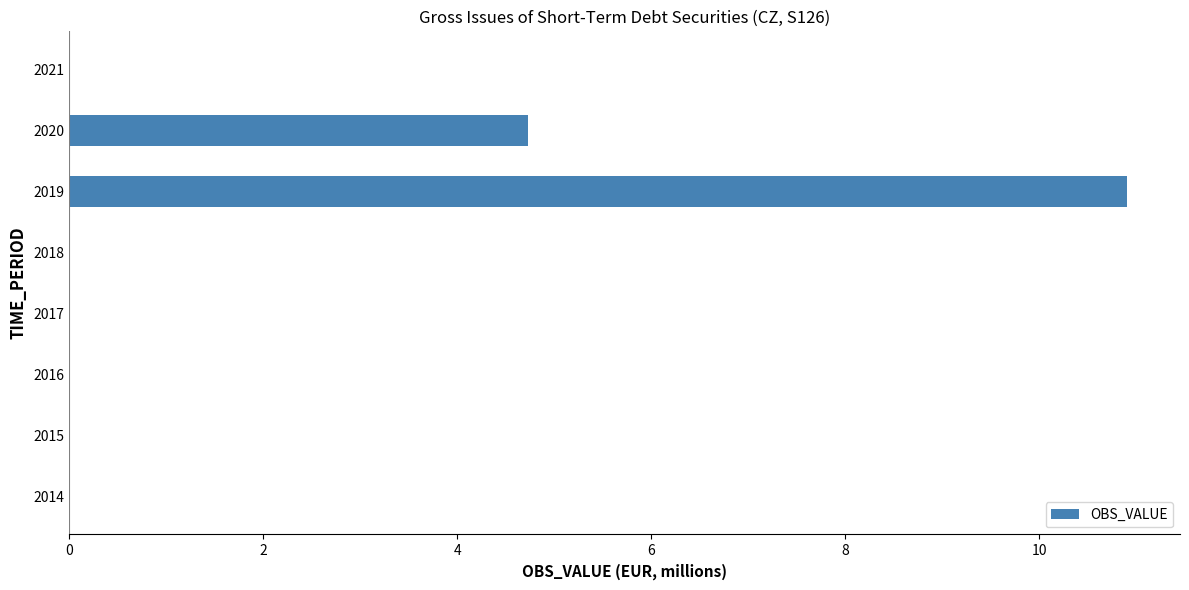

Reading top to bottom, list all the values displayed in this chart.

2021=0.0	2020=4.7	2019=10.9	2018=0.0	2017=0.0	2016=0.0	2015=0.0	2014=0.0